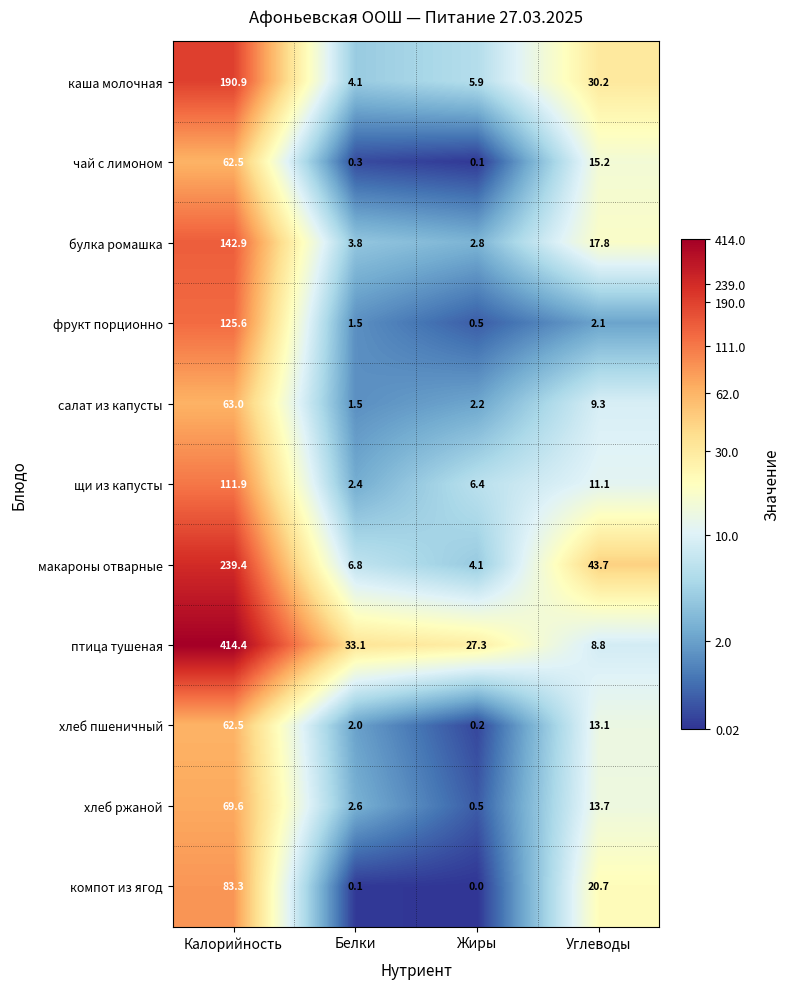

Which series changed the most between Белки and Жиры?

птица тушеная